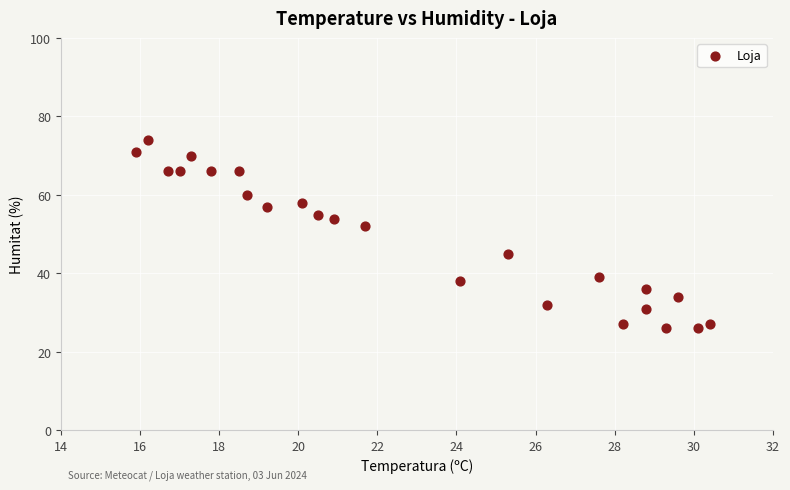

What Y value in the scatter plot is closest to 50?

52